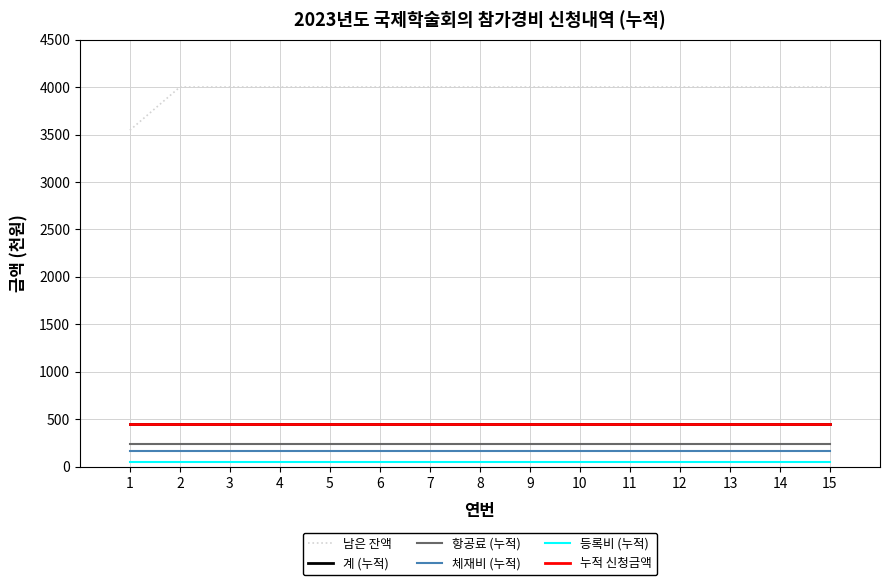

Is this an area chart (filled region under the line)?

No